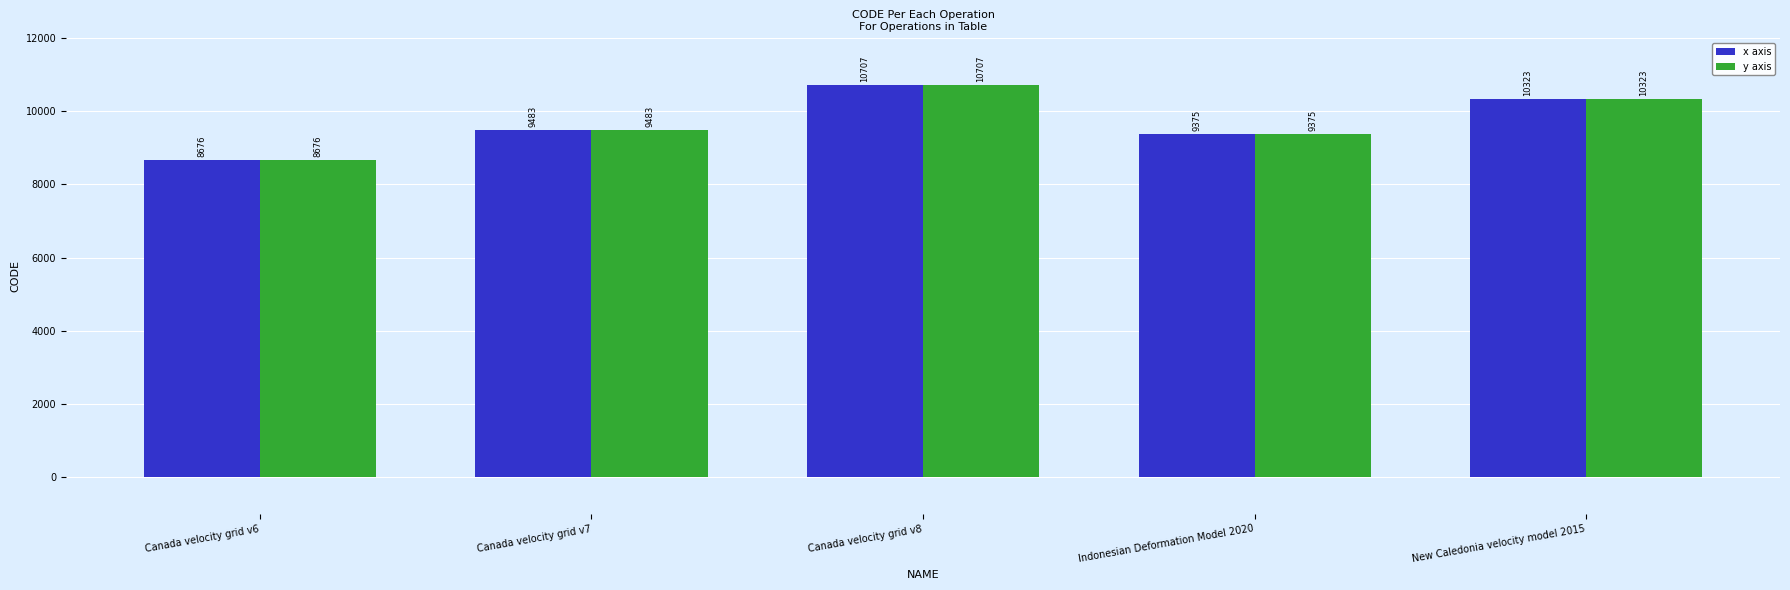

What is the smallest value displayed?

8676